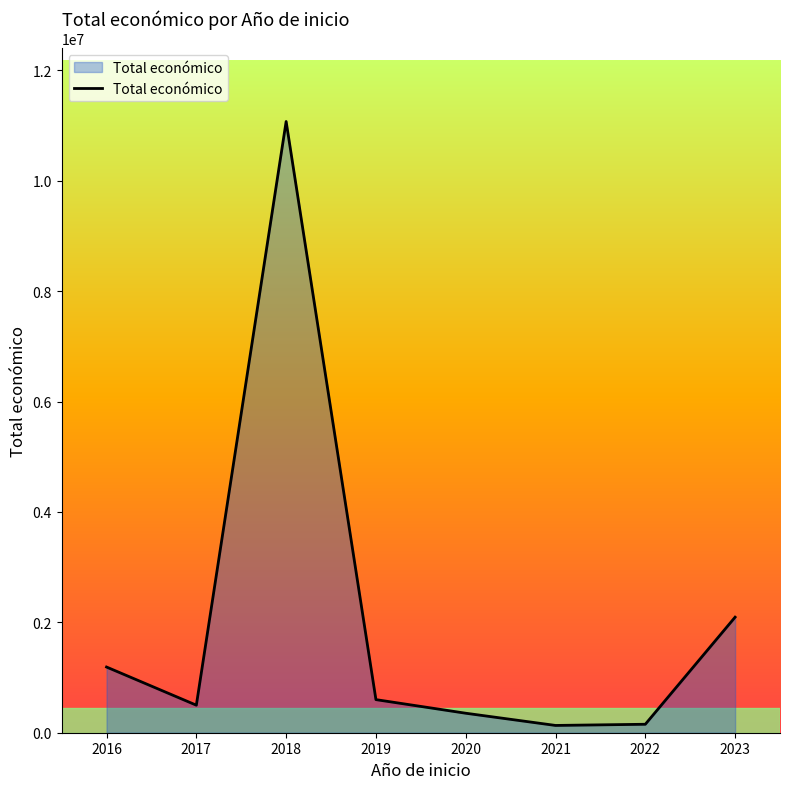

At which label is the value closest to 5602269?

2023